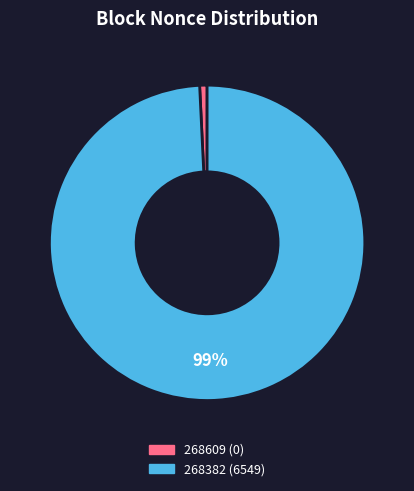

Count the number of slices in the pie.

2